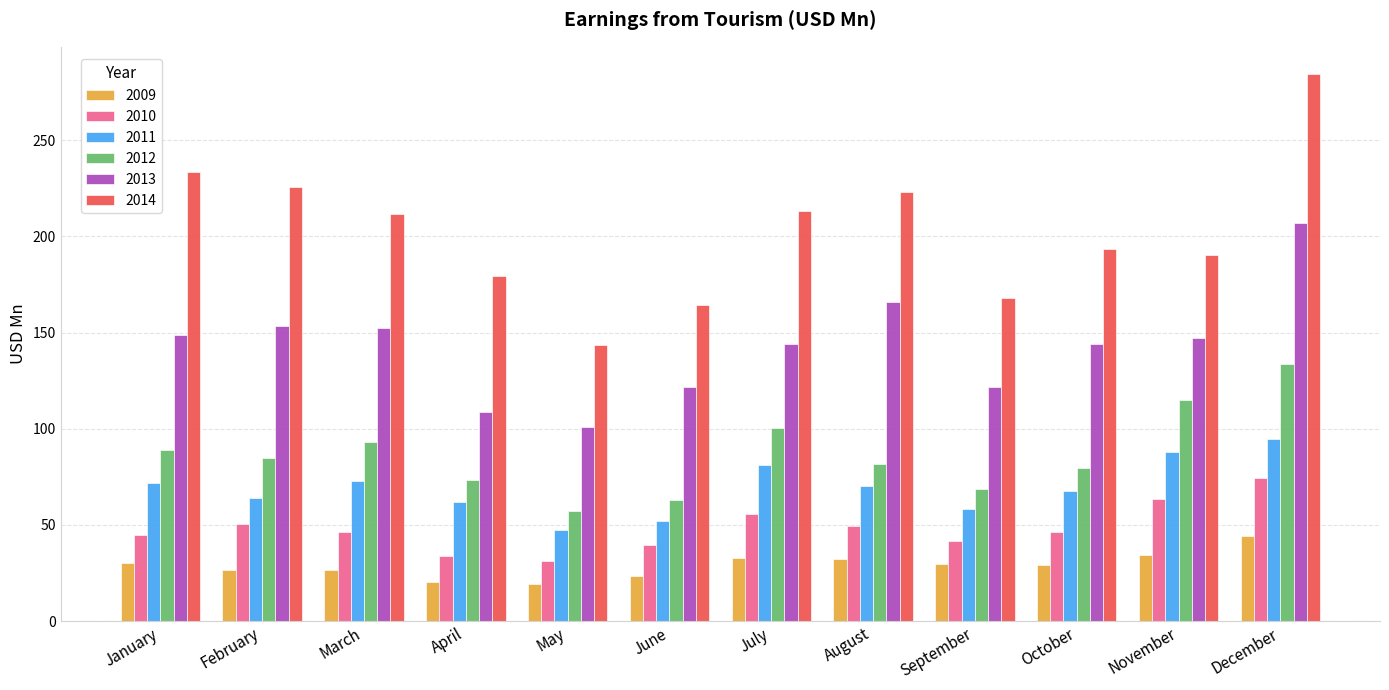

What is the value of the 2013 bar at the 4th from the left?

108.7